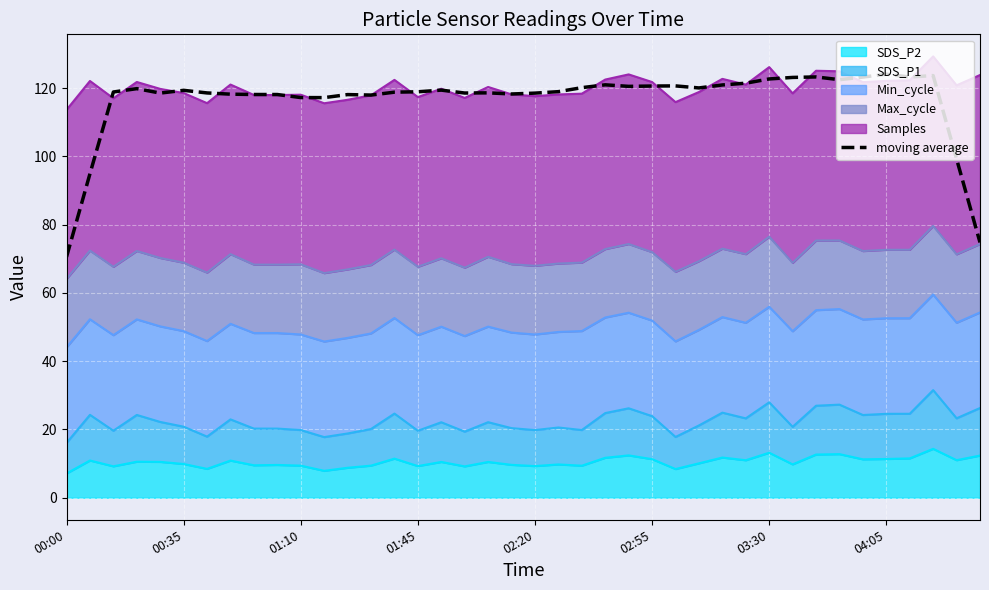

What is the approximate value at 23?

121.0